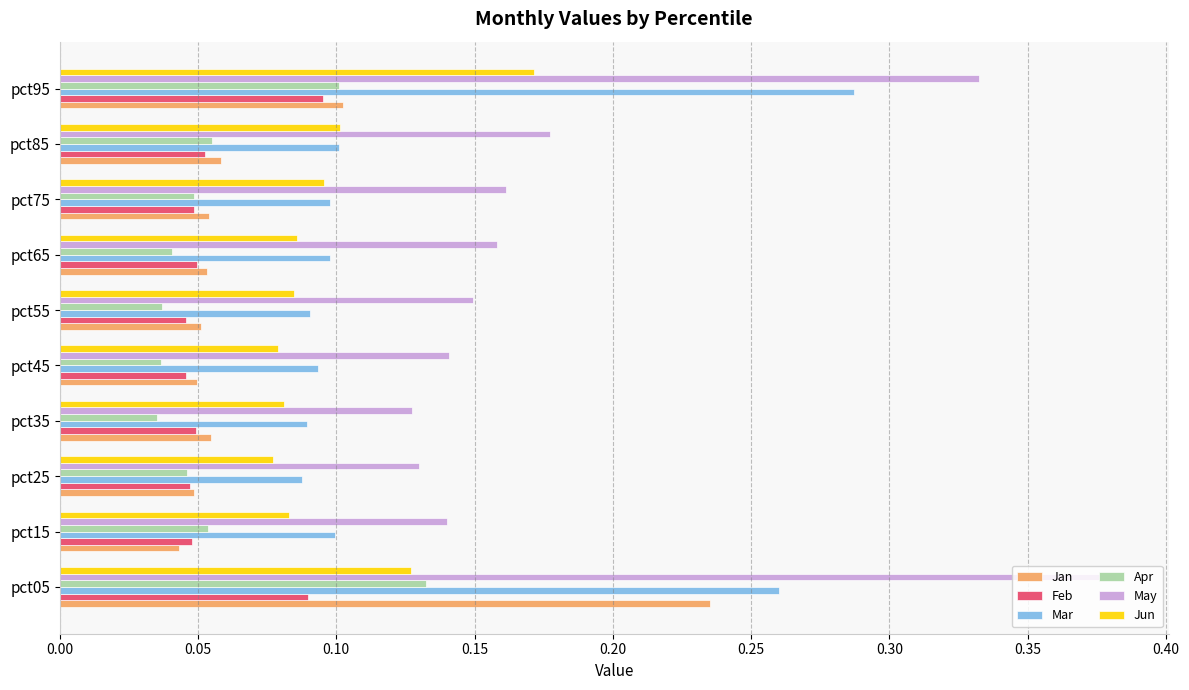

Is it true that Jun equals 0.1 at pct25?

True